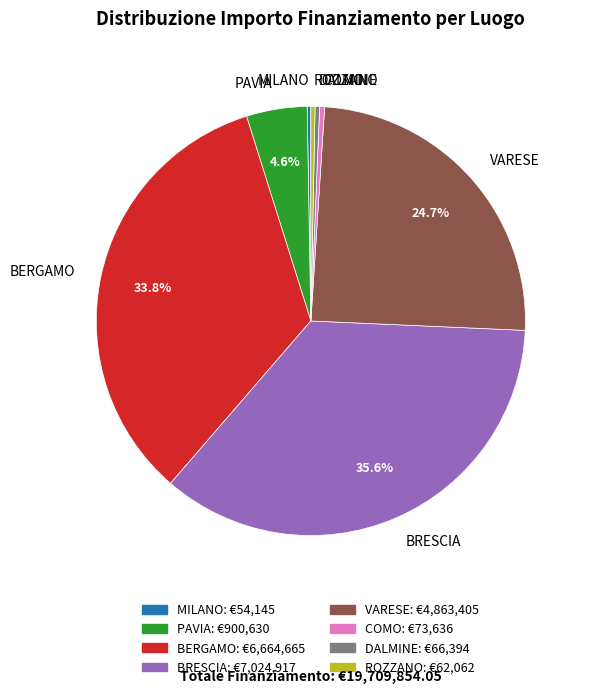

What is the largest slice in the pie chart?

BRESCIA